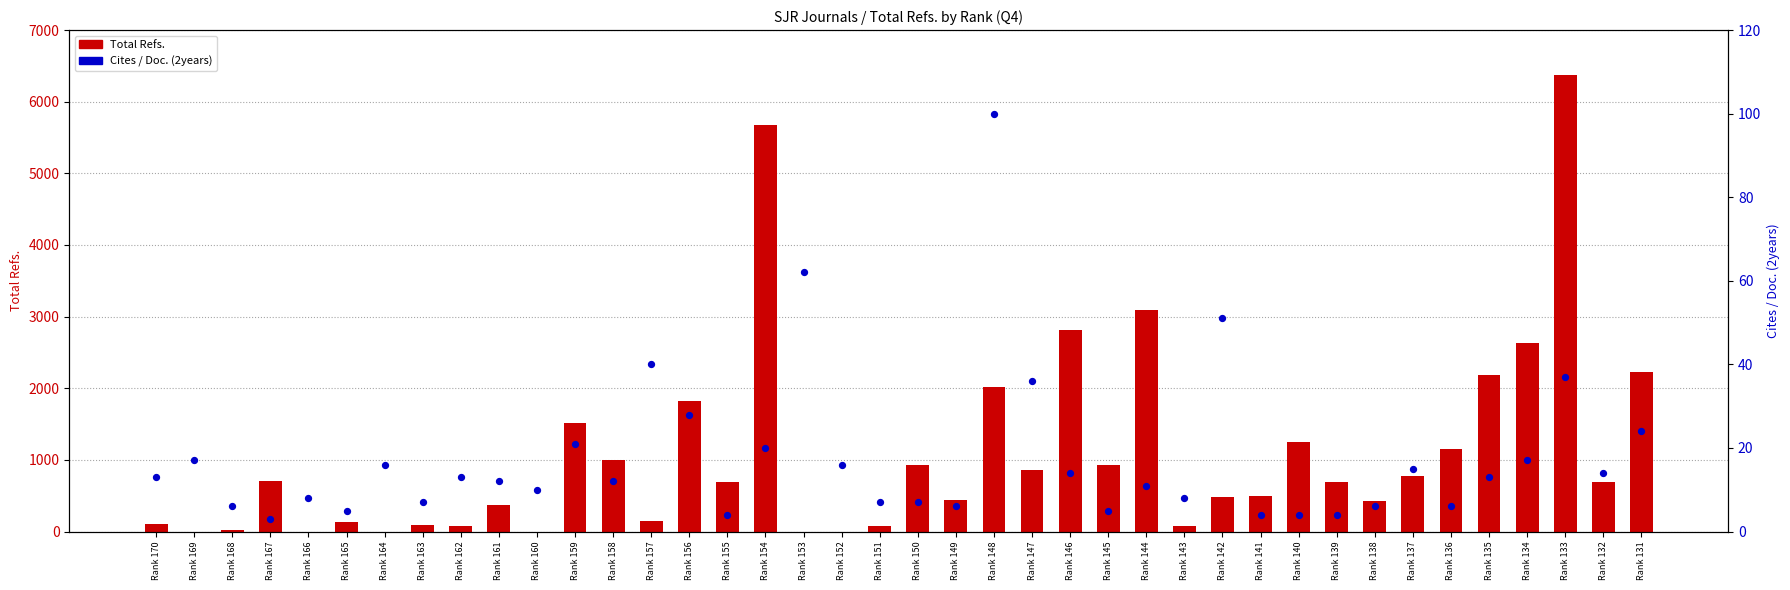

Is the value of Total Refs. at Rank 147 greater than the value of Cites / Doc. (2years) at Rank 143?

Yes